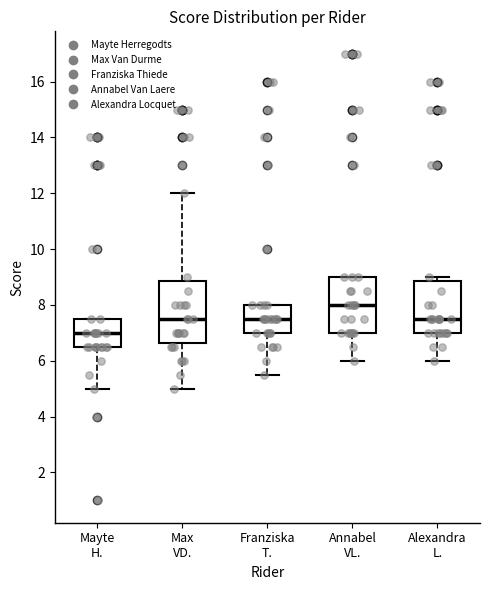

Reading left to right, transcribe this box plot: for each box, give where its median line is, the range the box spans, and where its two whiskers end, as read against the y-axis. The values are not printed on the chart, so give them approximately, as read against the axis.

Mayte H.: median 7.0, box 6.6 to 7.6, whiskers 5.0 to 7.6
Max VD.: median 7.6, box 6.6 to 8.8, whiskers 5.0 to 12.0
Franziska T.: median 7.6, box 7.0 to 8.0, whiskers 5.6 to 8.0
Annabel VL.: median 8.0, box 7.0 to 9.0, whiskers 6.0 to 9.0
Alexandra L.: median 7.6, box 7.0 to 8.8, whiskers 6.0 to 9.0